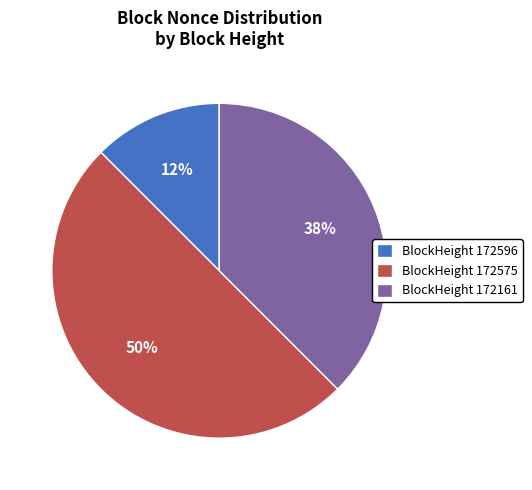

To the nearest percent, what percentage of the pie is BlockHeight 172575?

50%